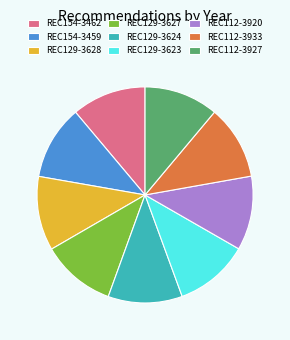

Does any single category account for the majority?

No